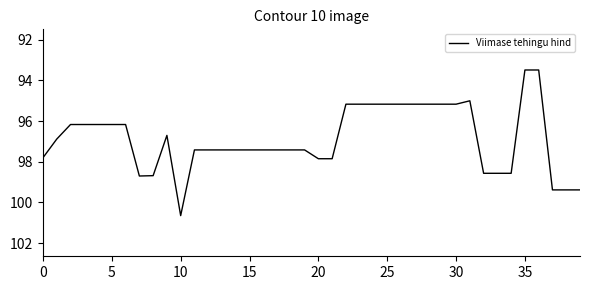

What is the sum of all values?

3875.0